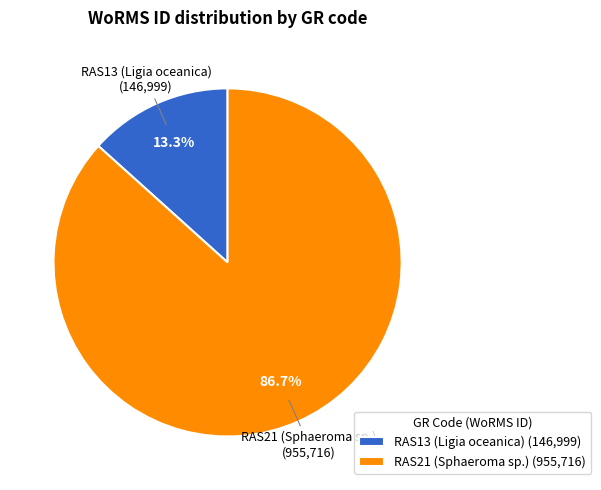

Which slice is the largest?

RAS21 (Sphaeroma sp.)